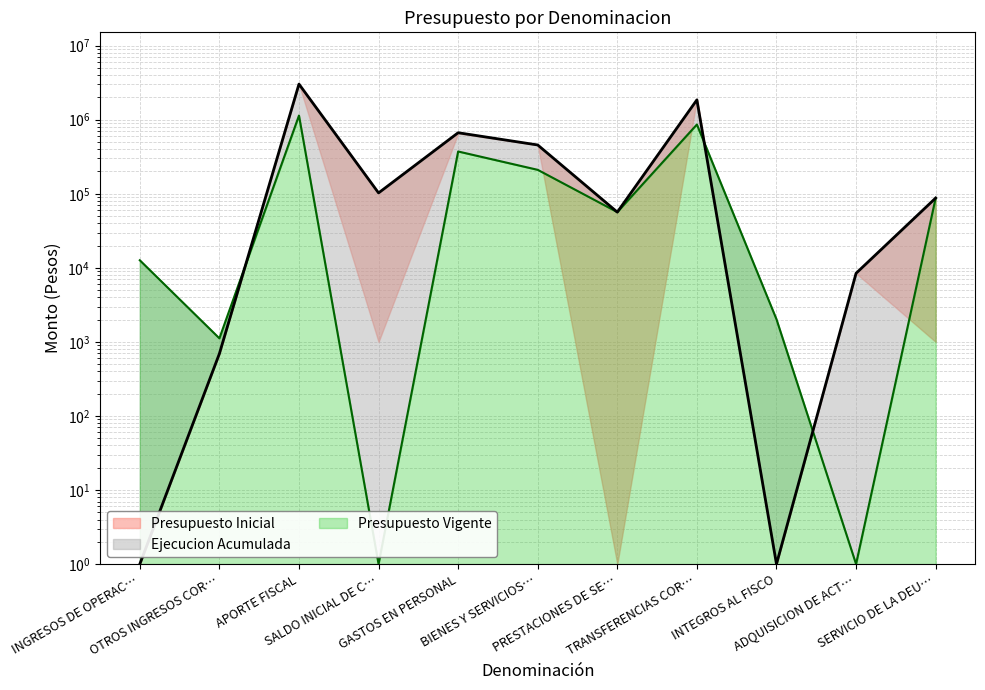

How many data points in Presupuesto Vigente are above 56588?

5